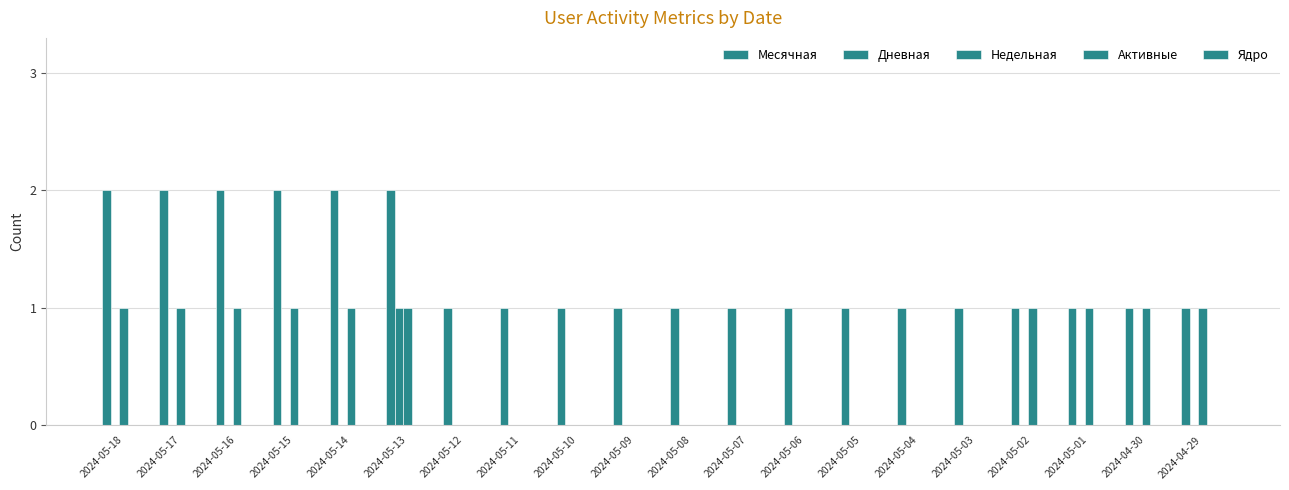

What is the label of the 6th bar from the left?

2024-05-13